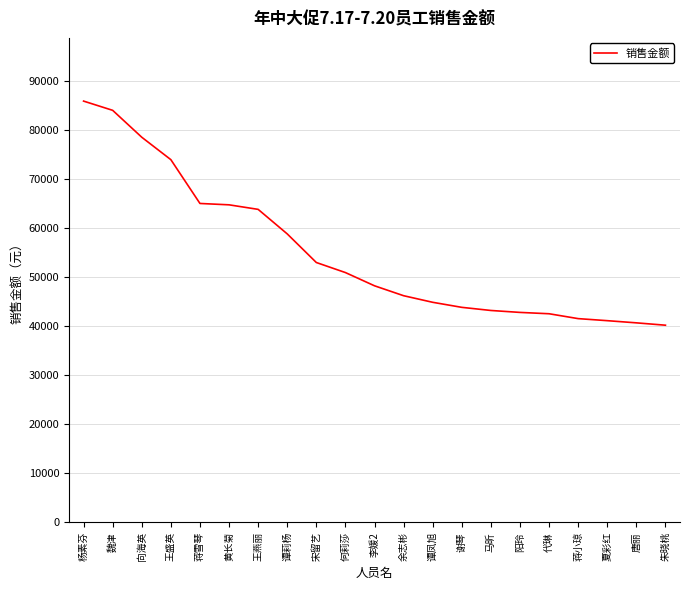

What is the minimum value shown in the chart?

40194.2